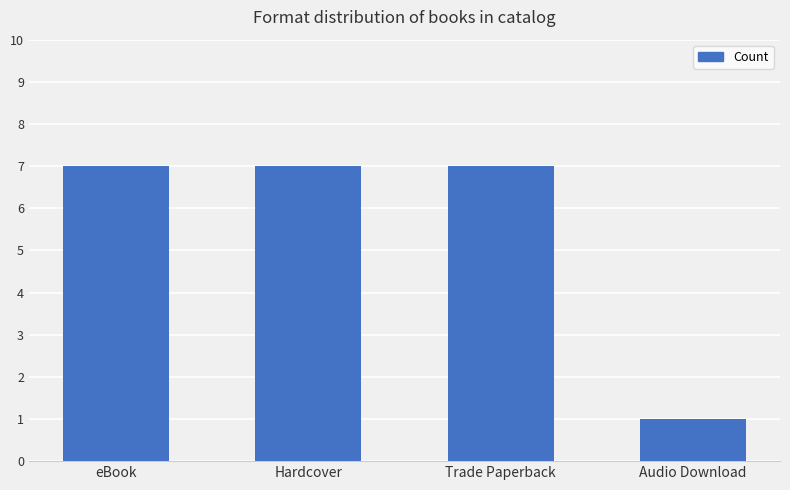

What is the value of the 3rd bar from the left?

7